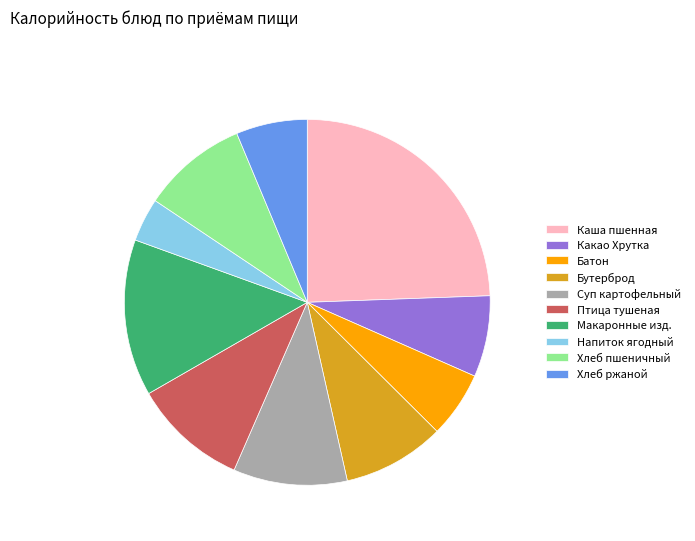

The Бутерброд slice represents 16% of the pie. True or false?

False